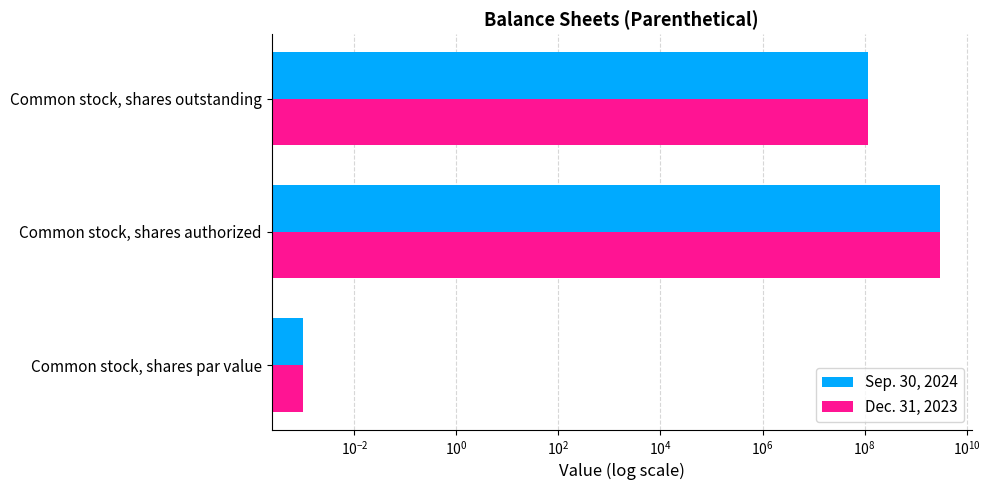

The value of Dec. 31, 2023 at Common stock, shares authorized is 617134463.9. True or false?

False